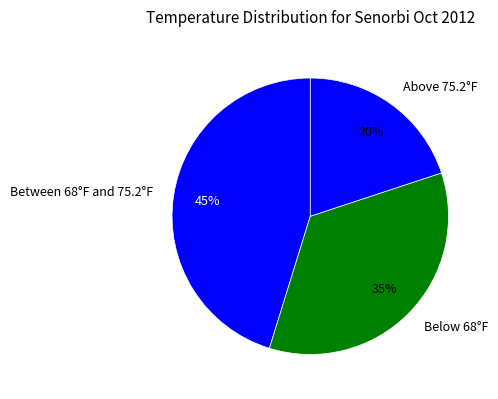

Is it true that Between 68°F and 75.2°F is 38% of the pie?

False